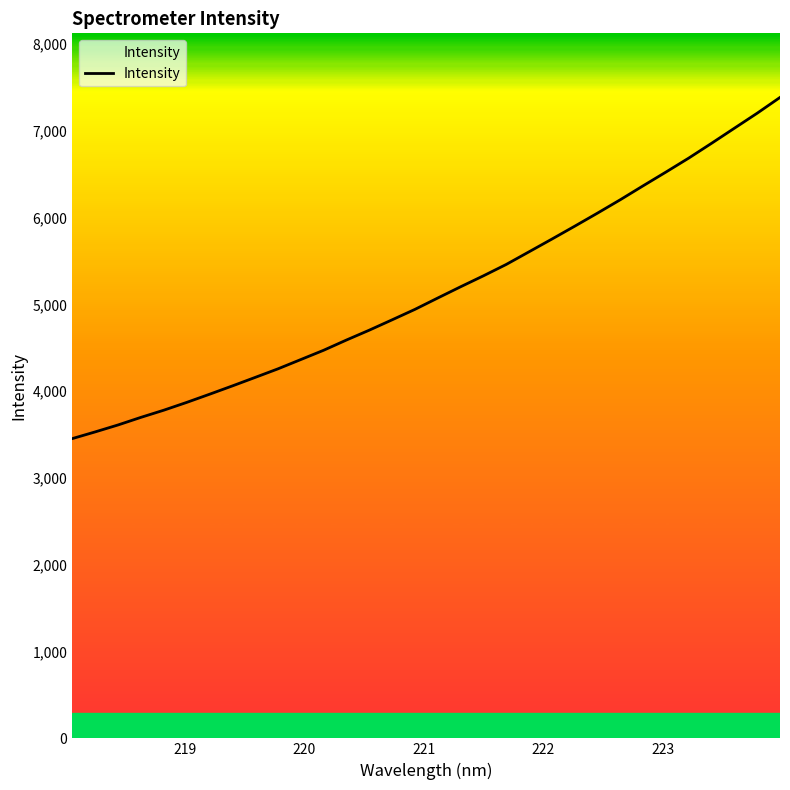

What is the greatest value displayed?

7384.2